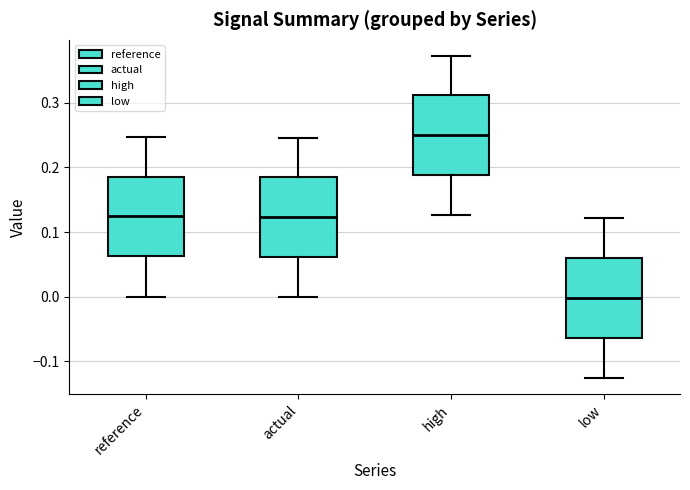

Where does the median line of the box for low sit on the y-axis? The values are not printed on the chart, so give them approximately, as read against the axis.

0.00